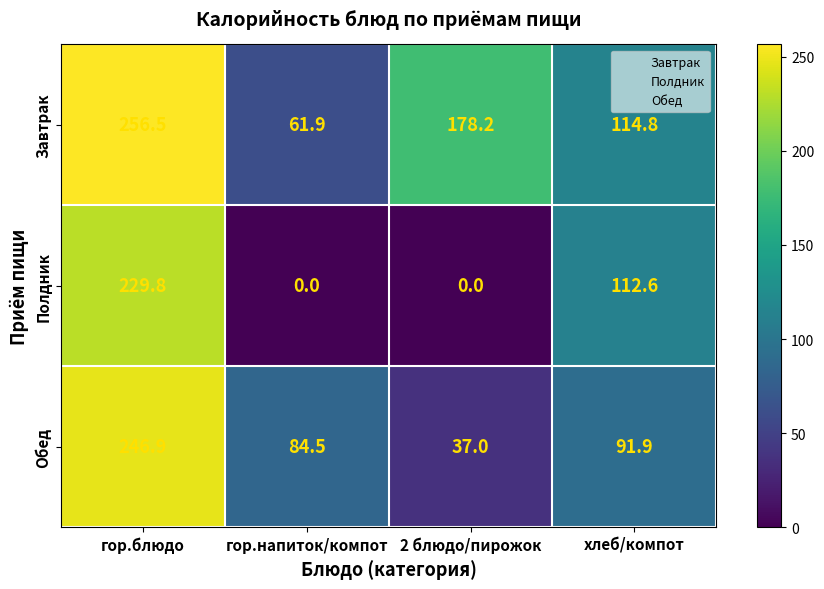

What is the difference between the Обед values at гор.блюдо and хлеб/компот?

155.0